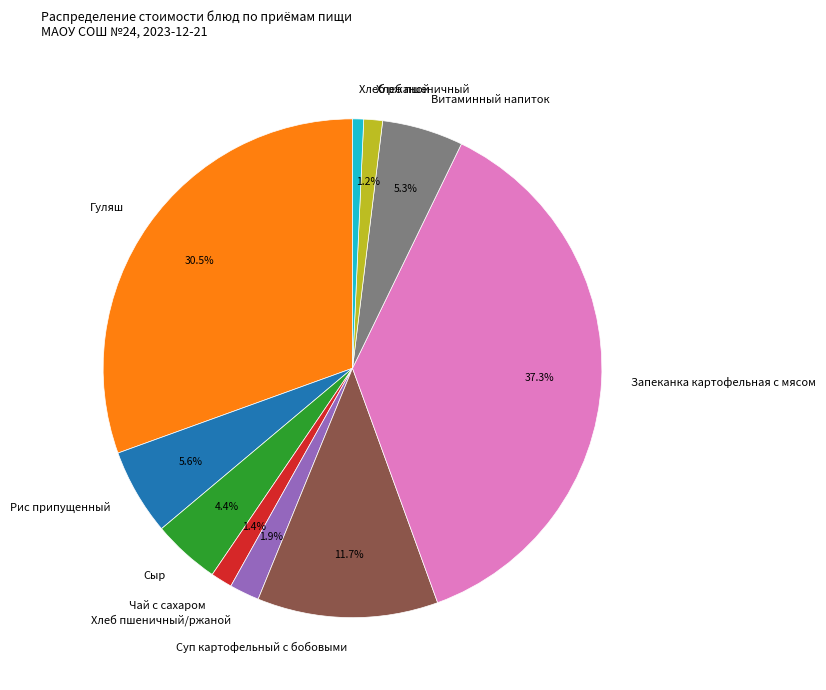

What percentage is NOT represented by Чай с сахаром?

98.6%